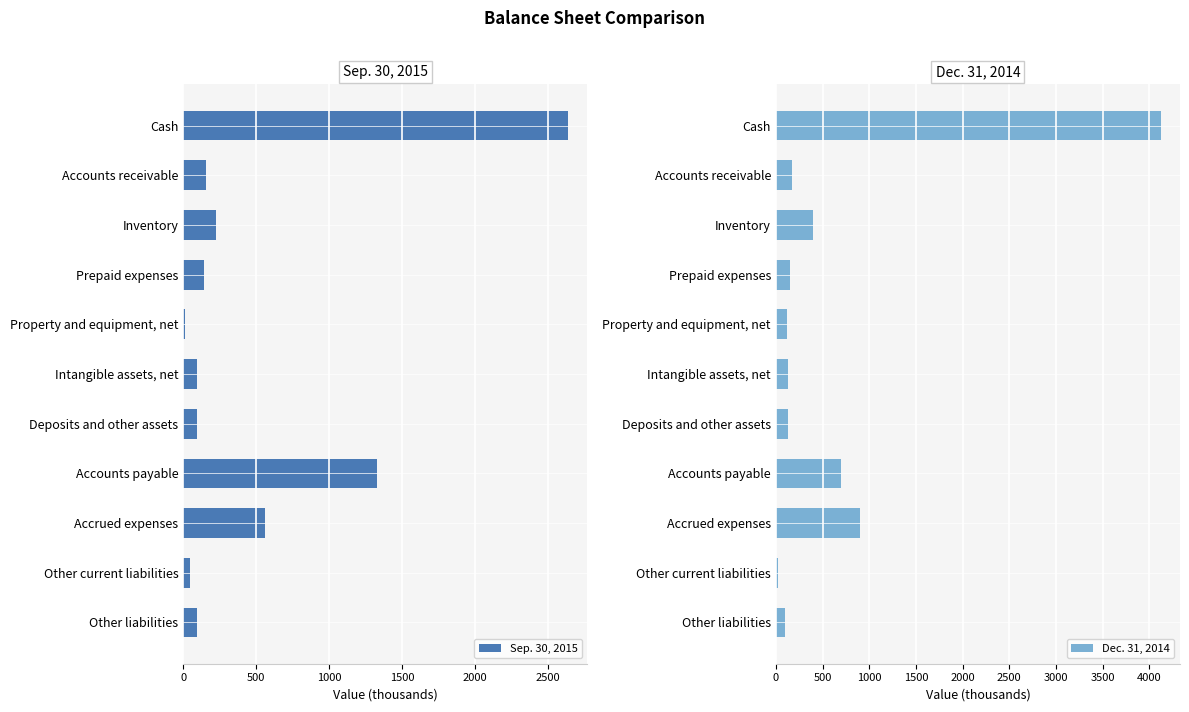

What is the sum of all Dec. 31, 2014 values?

6941